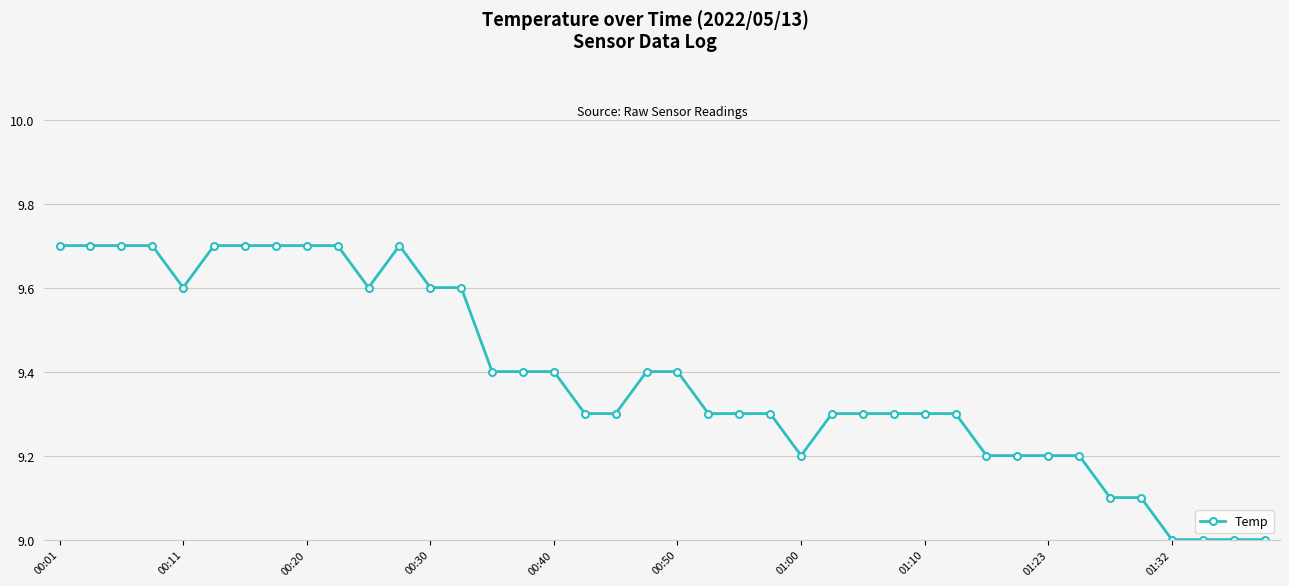

What is the difference between the second highest and second lowest values?

0.7